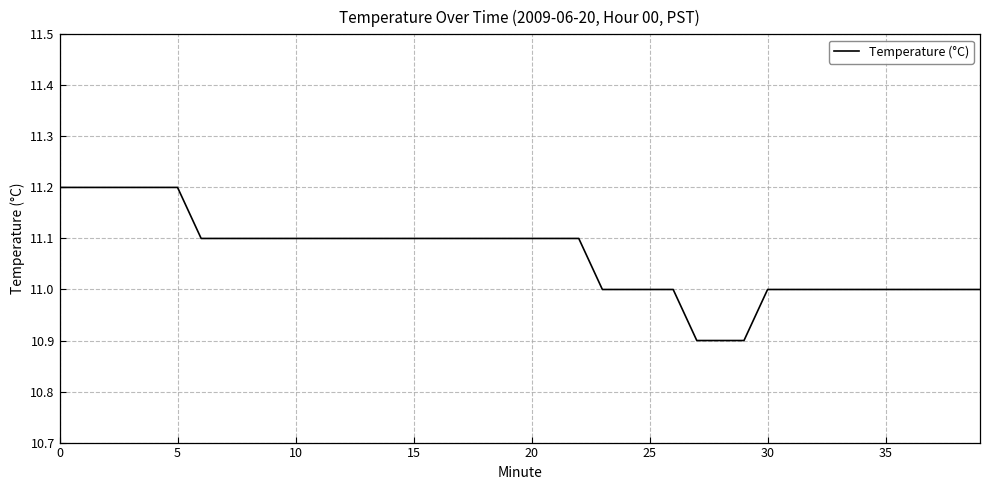

What is the greatest value displayed?

11.2